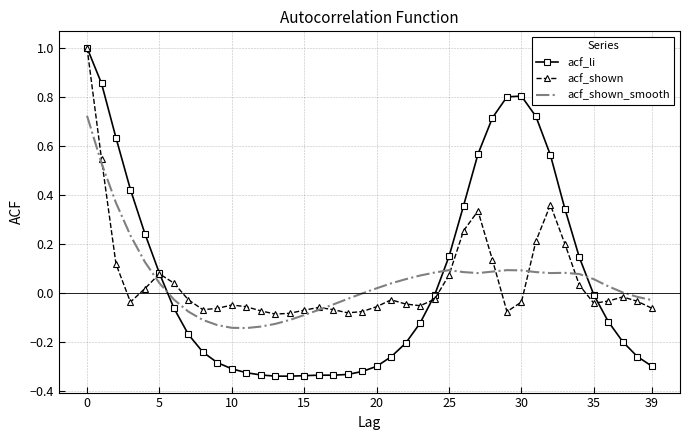

What is the maximum value shown in the chart?

1.0